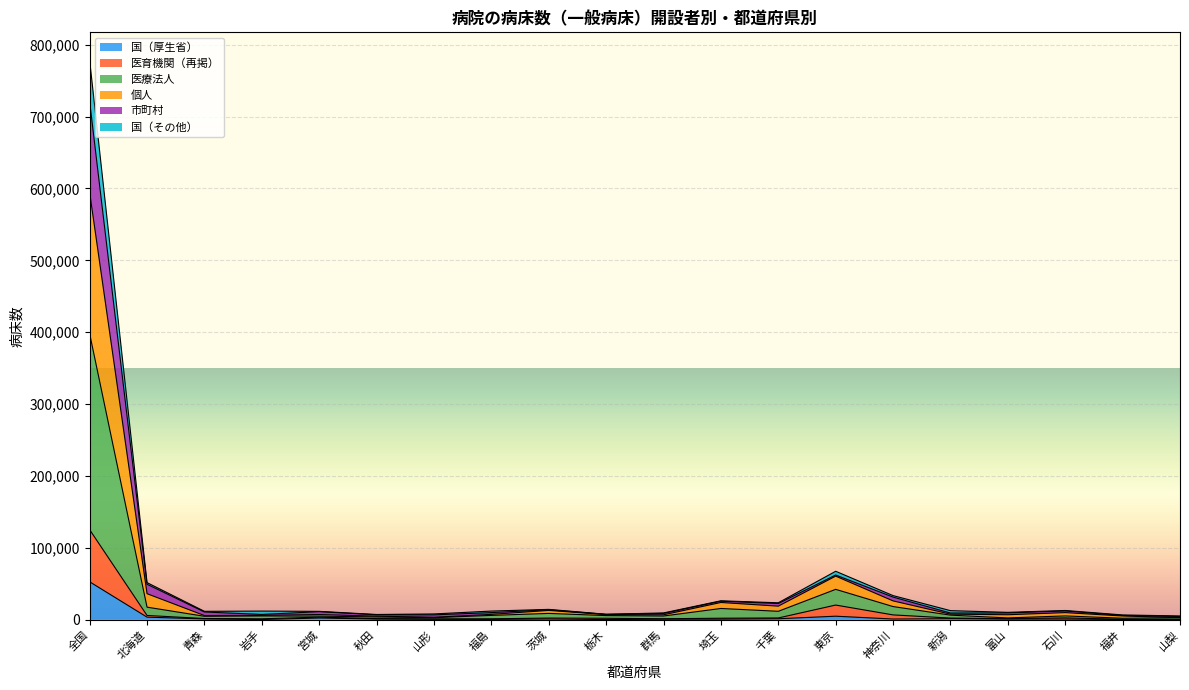

At which category is the sum across all series the highest?

全国